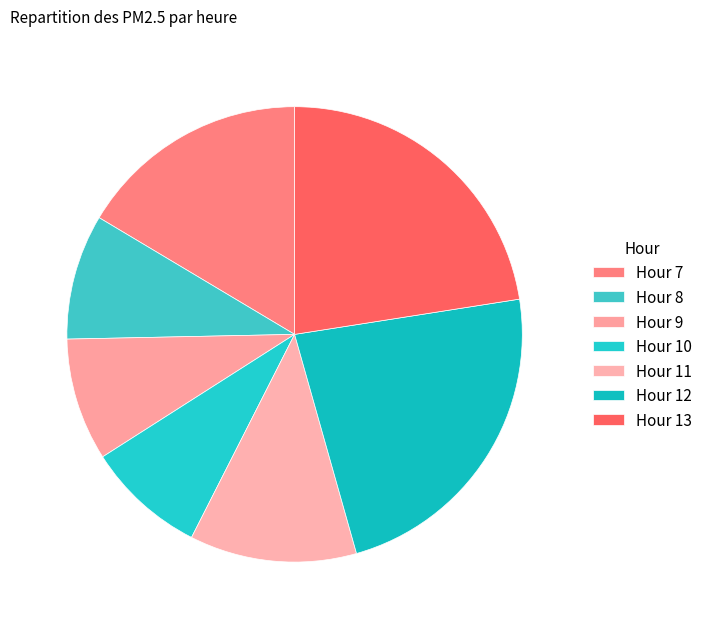

Which slice is the smallest?

Hour 10